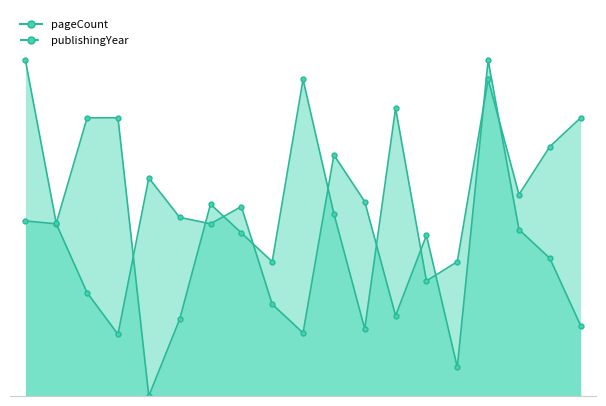

The value of publishingYear at 3385 is 1239.2. True or false?

False